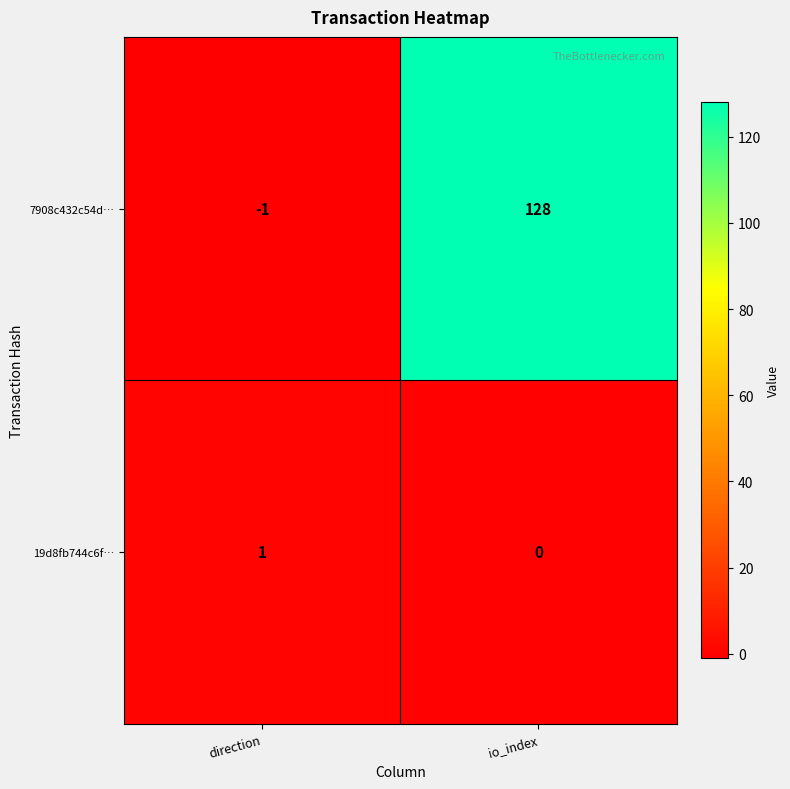

At which label is 19d8fb744c6f… closest to 0?

io_index